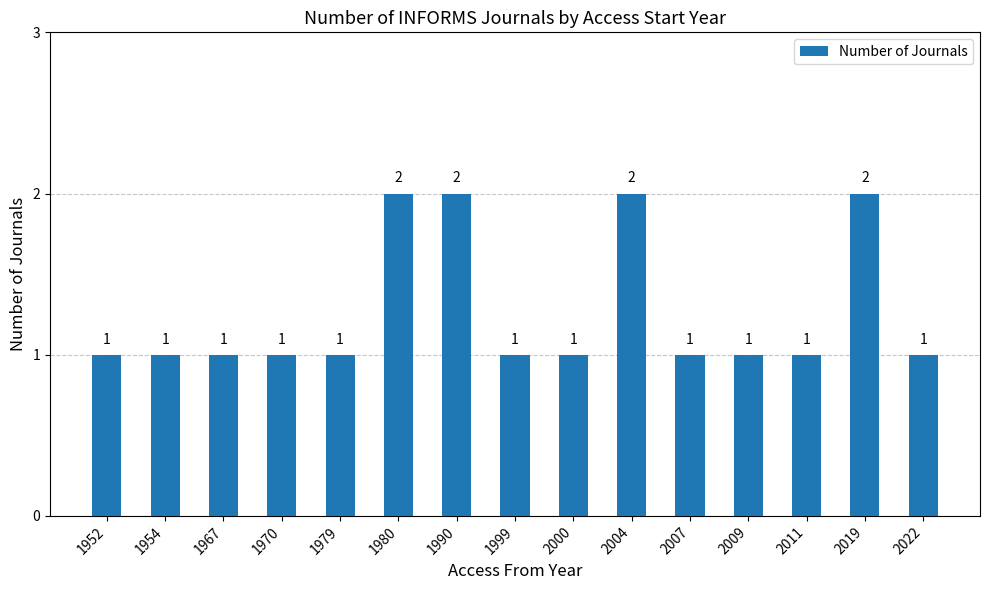

Reading left to right, what are all the values shown in this chart?

1	1	1	1	1	2	2	1	1	2	1	1	1	2	1